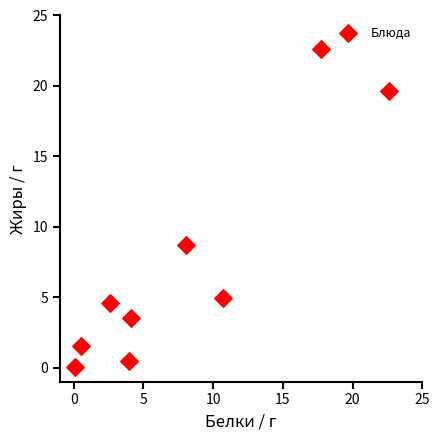

What is the range of X values (max minus min)?

22.6